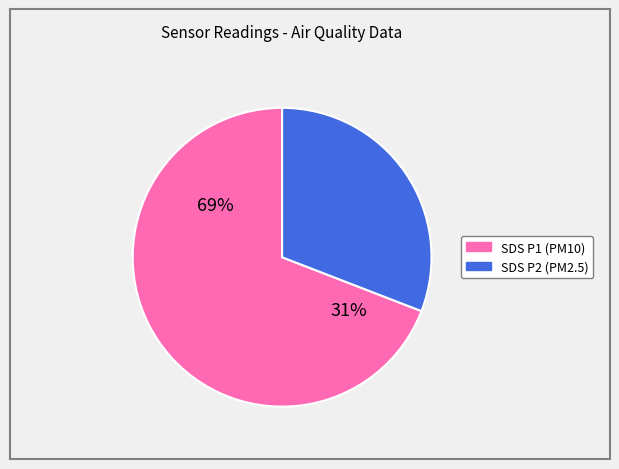

Is it true that SDS_P1 is 84% of the pie?

False